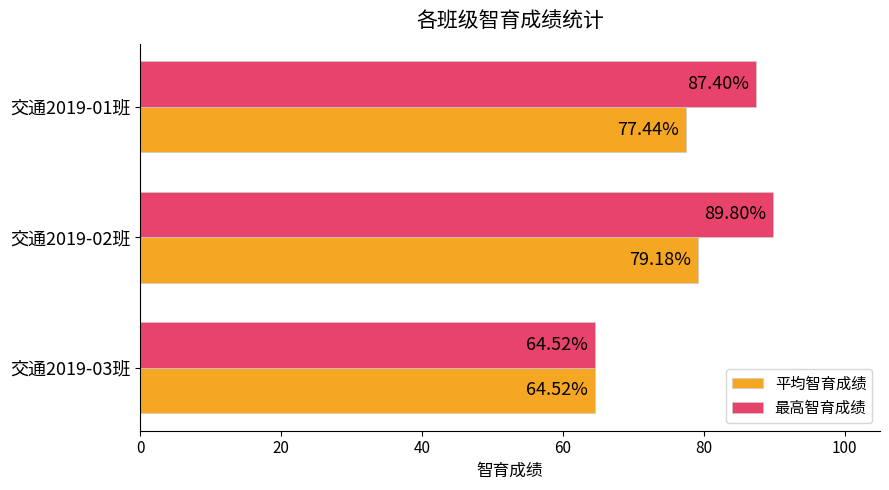

List the series in order of their overall mean, lowest first.

平均智育成绩, 最高智育成绩